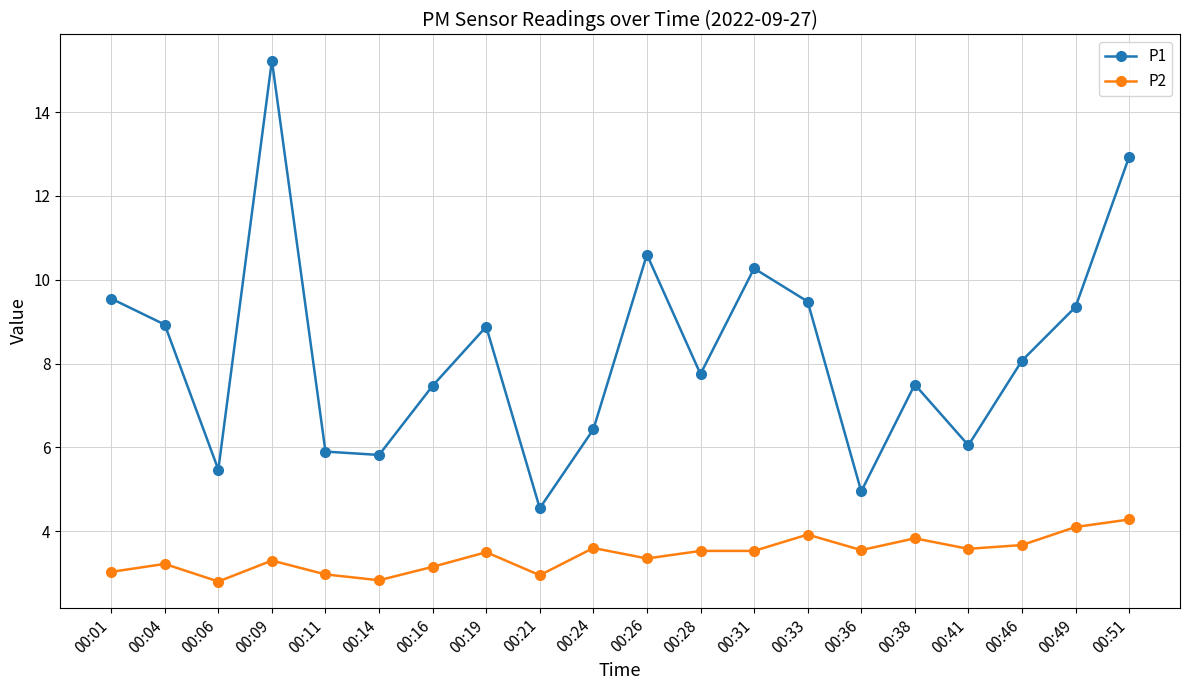

How many data points in P1 are less than 8?

10